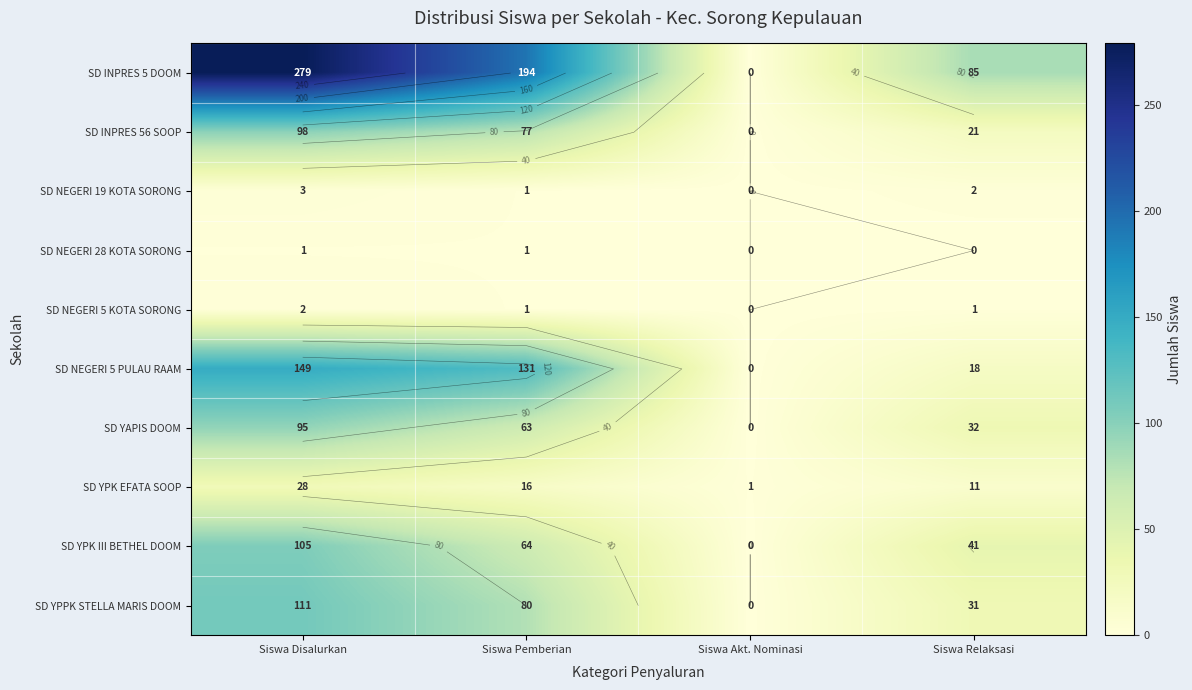

What is the sum of all SD NEGERI 28 KOTA SORONG values?

2